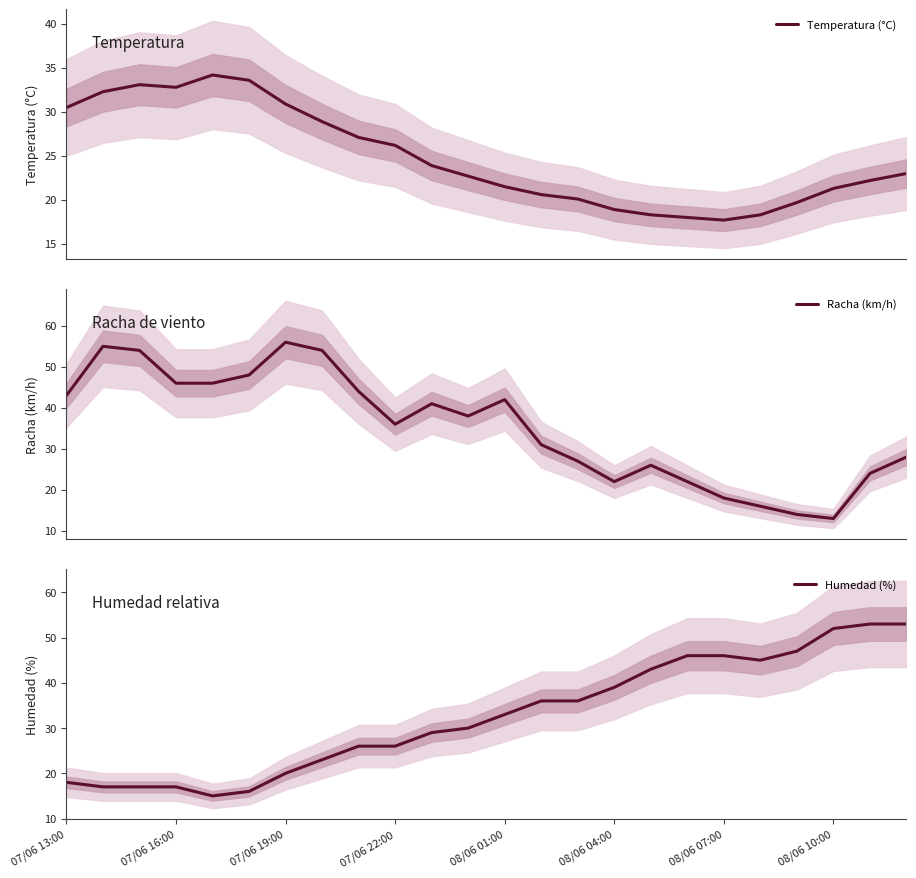

The Racha (km/h) series shows 35.2 at 22. True or false?

False